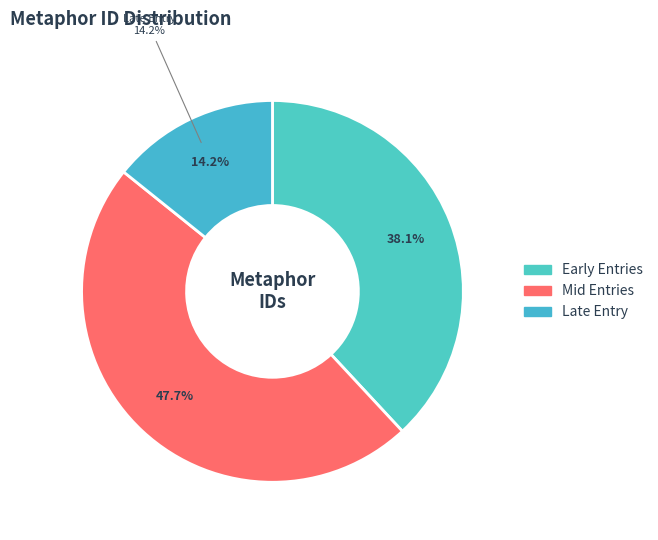

Does Intellectual Weapons represent more than half of the total?

No